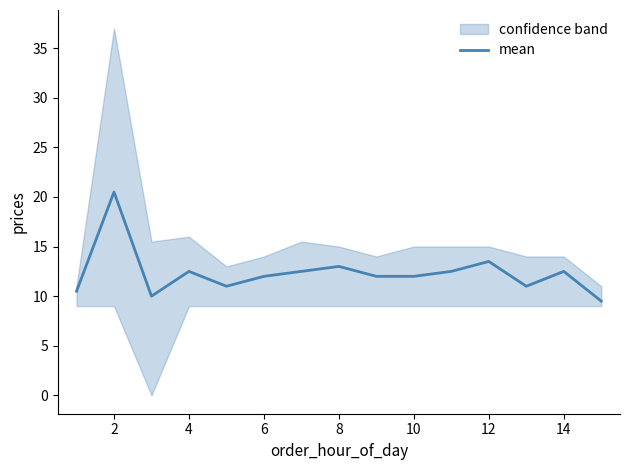

How many interior local peaks (higher than both neighbors) does the data have?

5